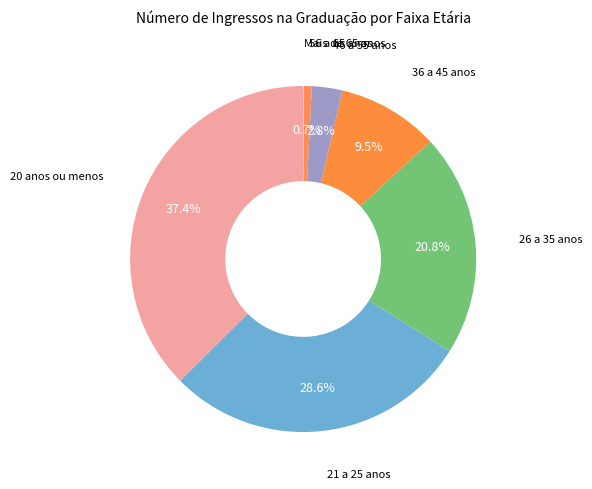

Is there any slice that represents more than half of the pie?

No